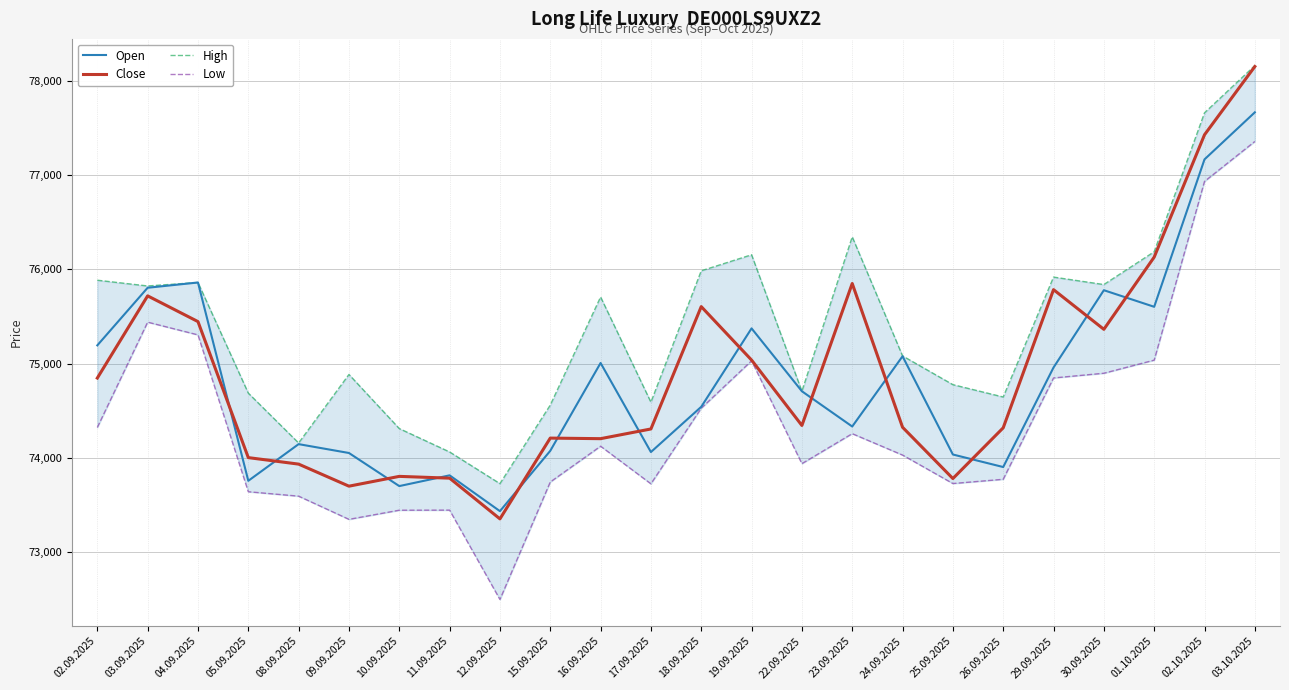

How many lines are shown in the chart?

4